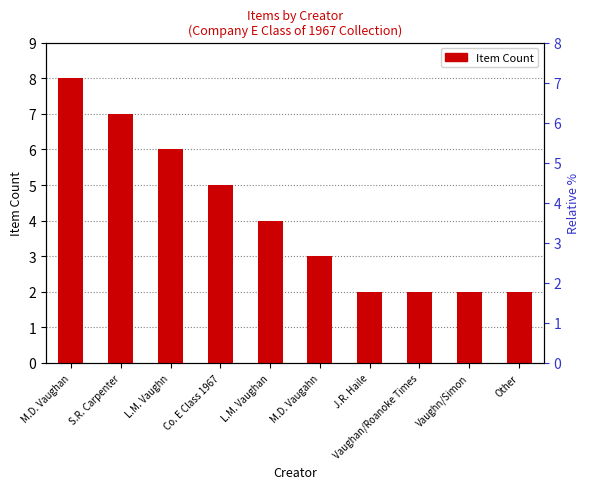

The value at M.D. Vaugahn is 4. True or false?

False